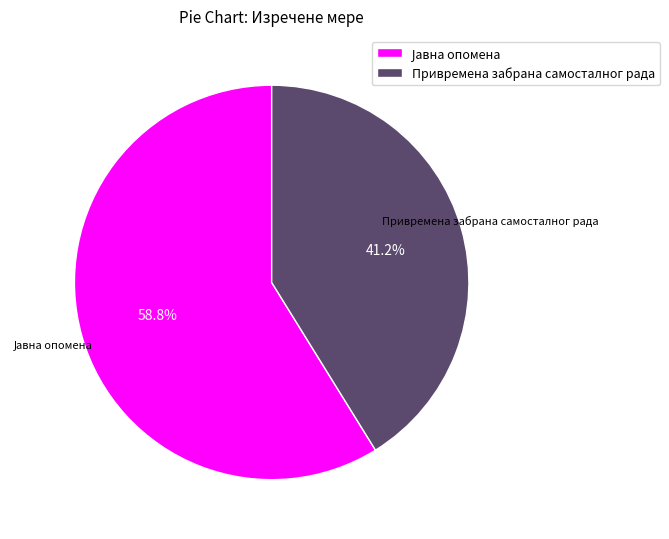

How many segments does this pie chart have?

2